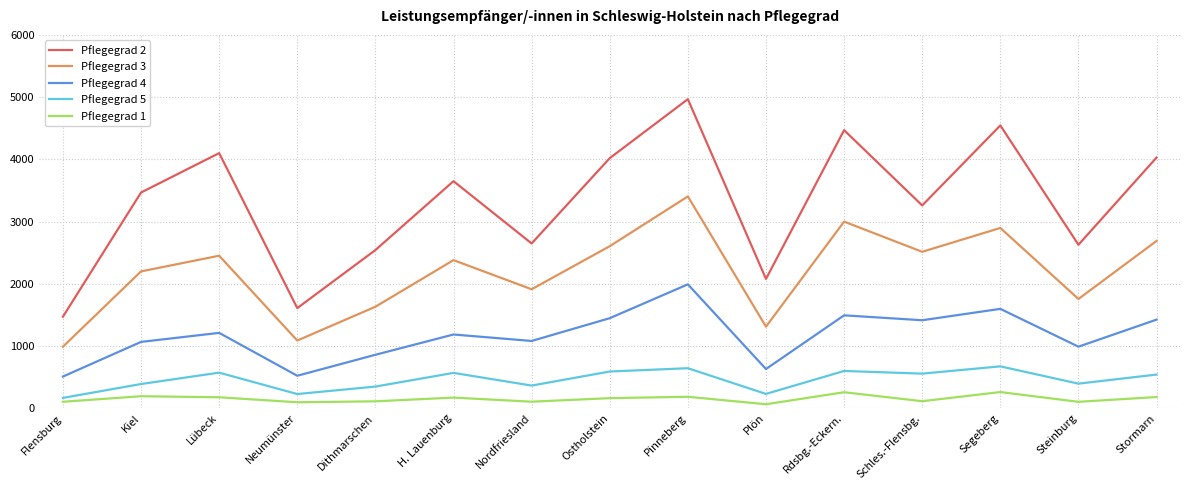

At which category is the sum across all series the highest?

Pinneberg